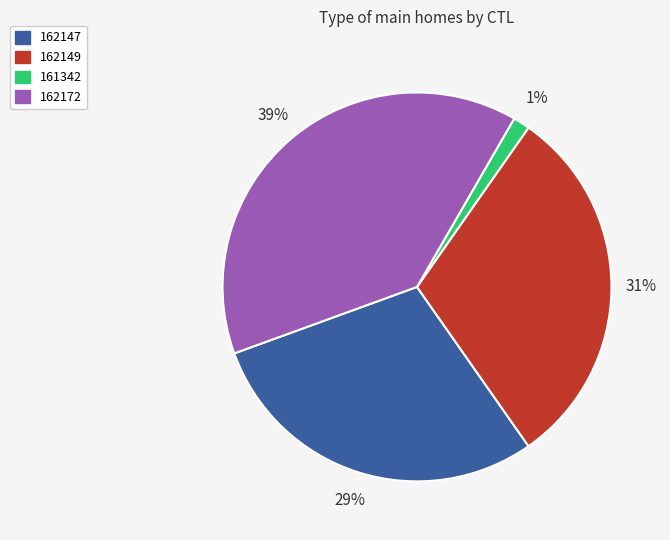

How many slices are in this pie chart?

4